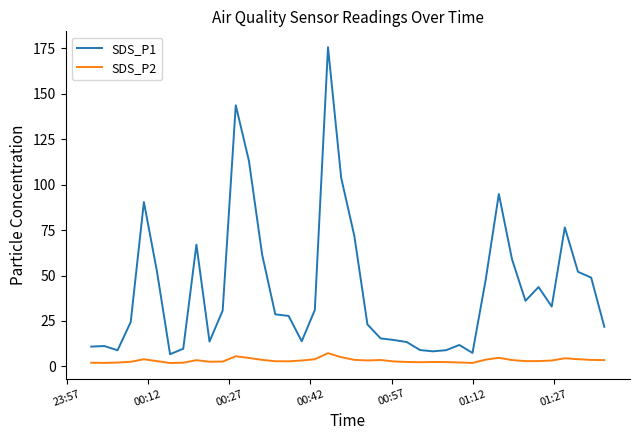

How many distinct data groups are displayed?

2